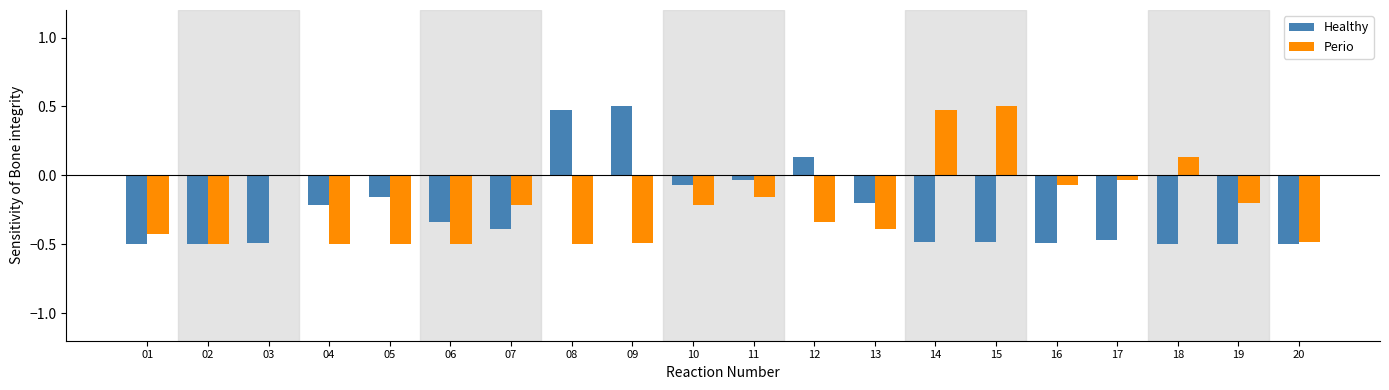

How many data points in Healthy are above 0?

3